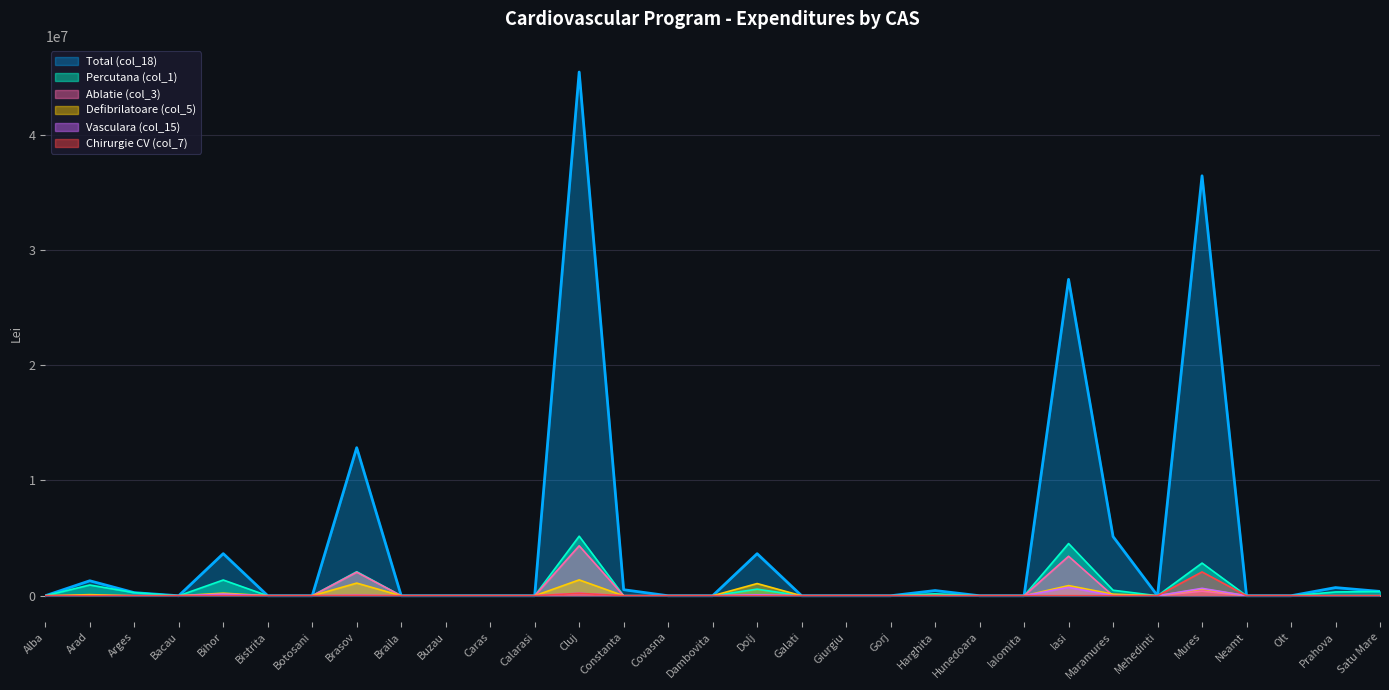

At how many categories does at least one series exceed 8753092?

4